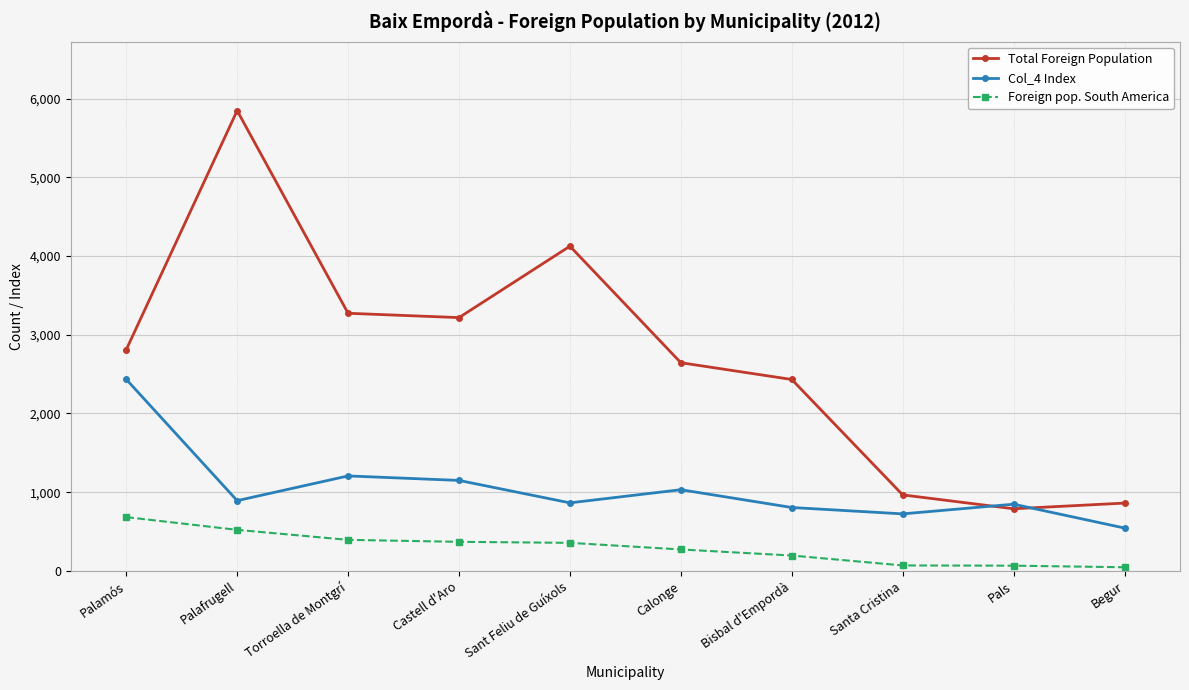

What is the total value across all series at Calonge?

3950